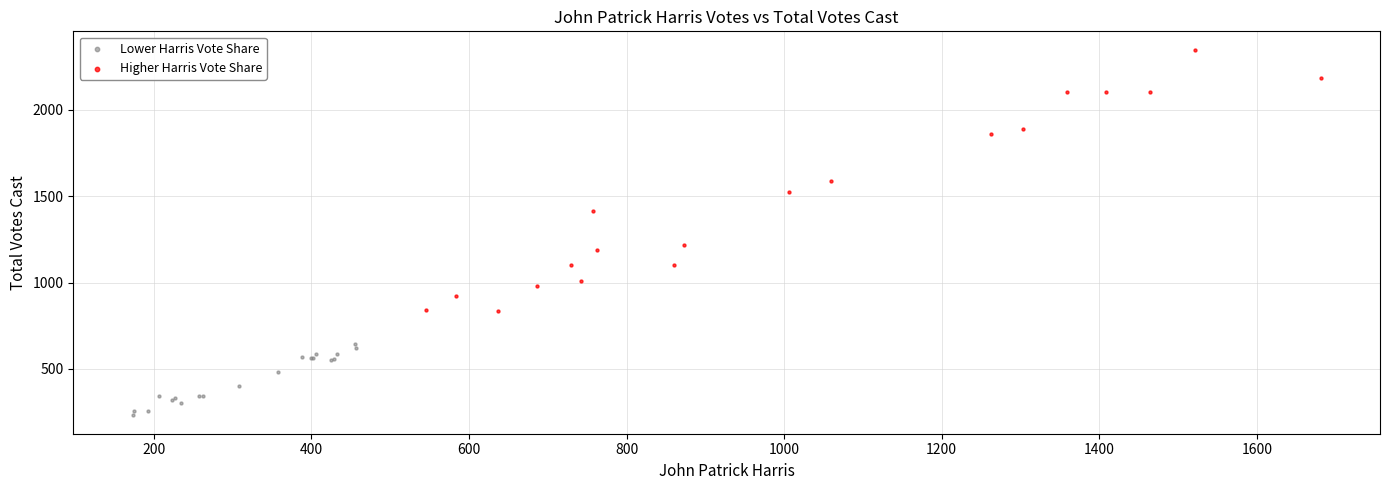

Which series contains the highest Y value?

Higher Harris Vote Share